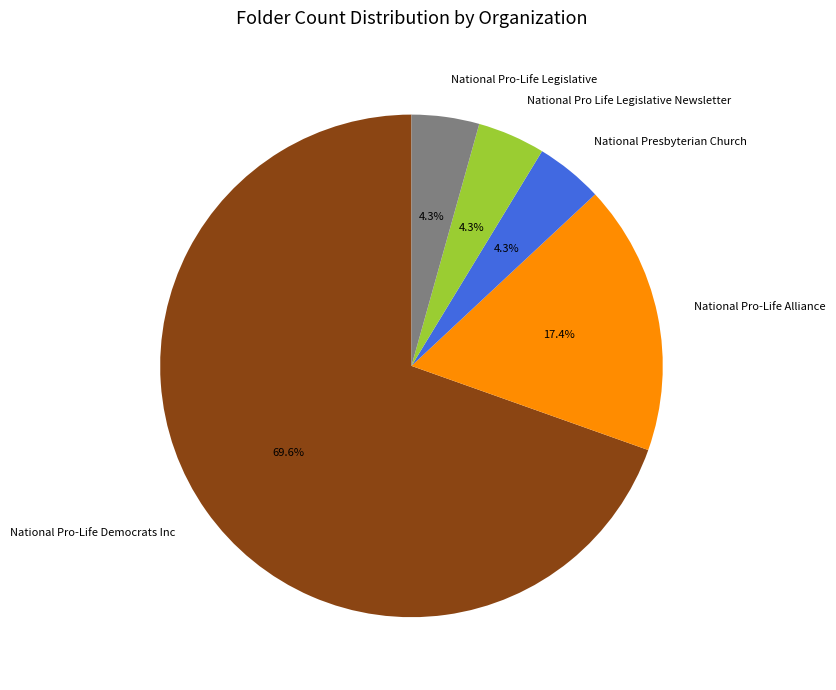

What percentage is the National Pro-Life Democrats Inc slice, to the nearest percent?

70%